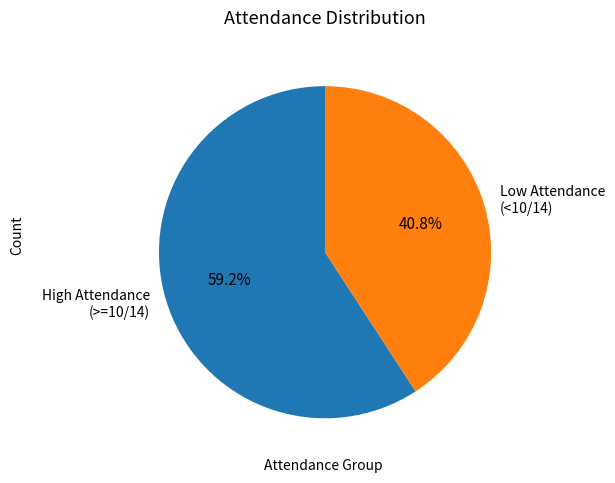

Which slice represents more than half of the pie?

High Attendance (>=10/14)